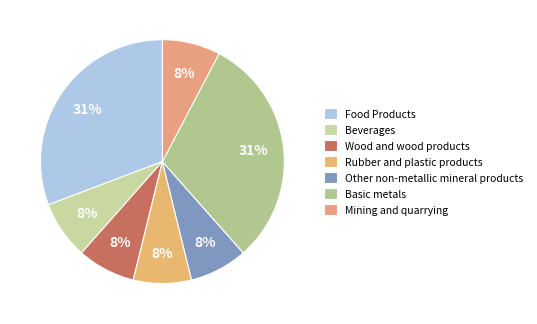

How many slices are in this pie chart?

7